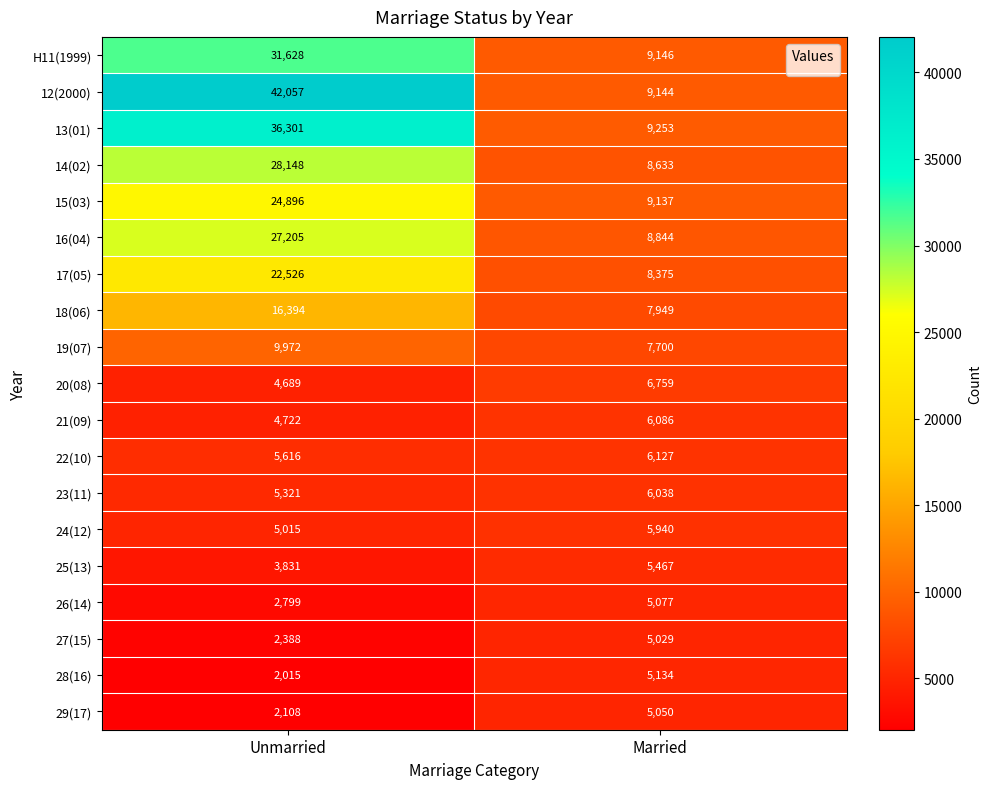

What is the total value across all series at Married?

134888